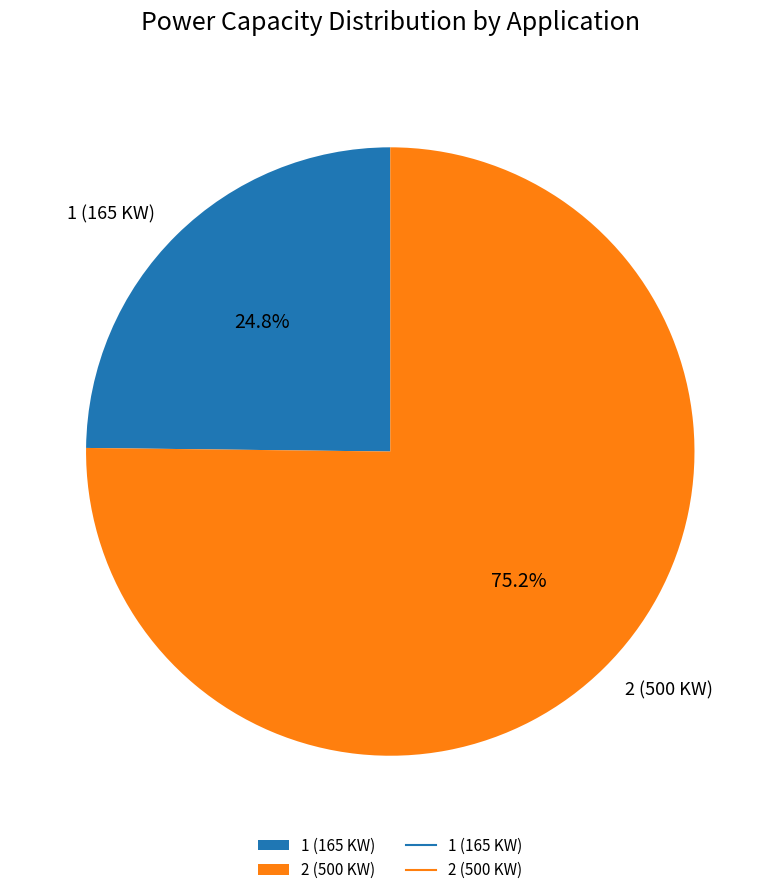

How much of the chart is everything except 2 (500 KW)?

24.8%